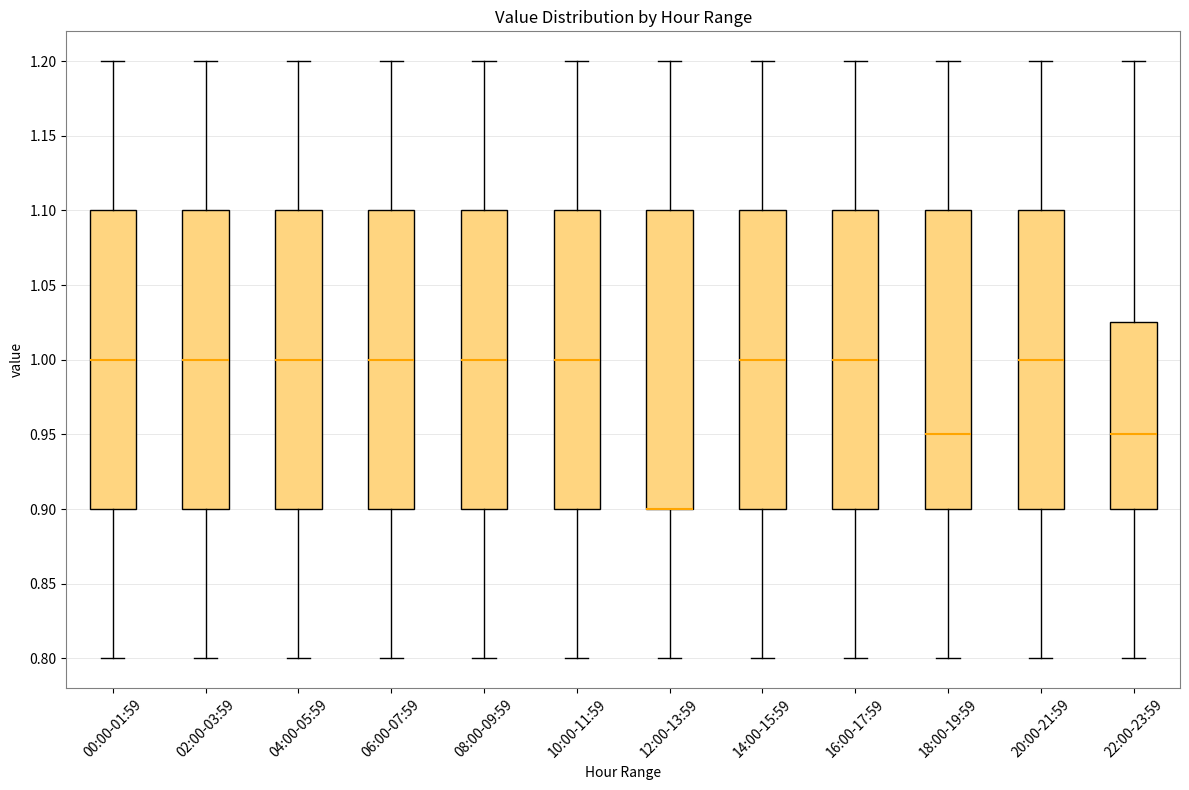

Reading left to right, transcribe this box plot: for each box, give where its median line is, the range the box spans, and where its two whiskers end, as read against the y-axis. The values are not printed on the chart, so give them approximately, as read against the axis.

00:00-01:59: median 1.000, box 0.900 to 1.100, whiskers 0.800 to 1.200
02:00-03:59: median 1.000, box 0.900 to 1.100, whiskers 0.800 to 1.200
04:00-05:59: median 1.000, box 0.900 to 1.100, whiskers 0.800 to 1.200
06:00-07:59: median 1.000, box 0.900 to 1.100, whiskers 0.800 to 1.200
08:00-09:59: median 1.000, box 0.900 to 1.100, whiskers 0.800 to 1.200
10:00-11:59: median 1.000, box 0.900 to 1.100, whiskers 0.800 to 1.200
12:00-13:59: median 0.900 (drawn on the box's lower edge), box 0.900 to 1.100, whiskers 0.800 to 1.200
14:00-15:59: median 1.000, box 0.900 to 1.100, whiskers 0.800 to 1.200
16:00-17:59: median 1.000, box 0.900 to 1.100, whiskers 0.800 to 1.200
18:00-19:59: median 0.950, box 0.900 to 1.100, whiskers 0.800 to 1.200
20:00-21:59: median 1.000, box 0.900 to 1.100, whiskers 0.800 to 1.200
22:00-23:59: median 0.950, box 0.900 to 1.025, whiskers 0.800 to 1.200